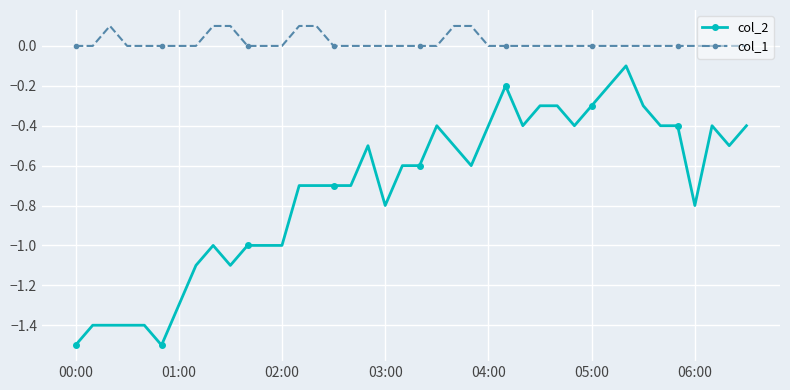

What is the value of the col_2 point at the 17th from the left?

-0.7